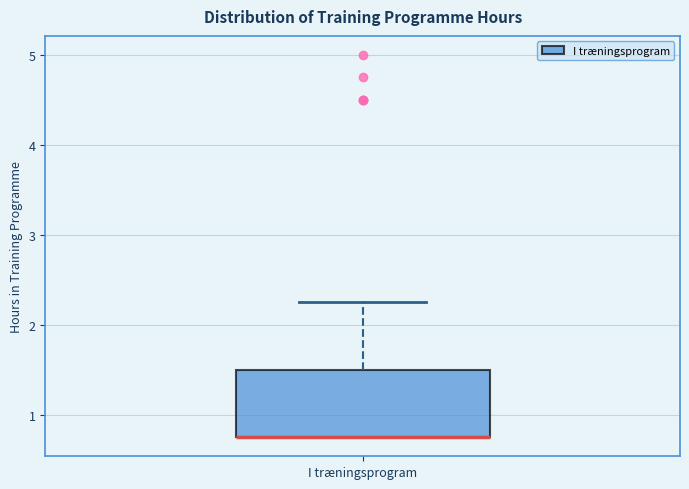

Read this box plot against the y-axis: the position of the median line, the range covered by the box, and the ends of both whiskers. The values are not printed on the chart, so give them approximately, as read against the axis.

median 0.8 (drawn on the box's lower edge), box 0.8 to 1.5, whiskers 0.8 to 2.3